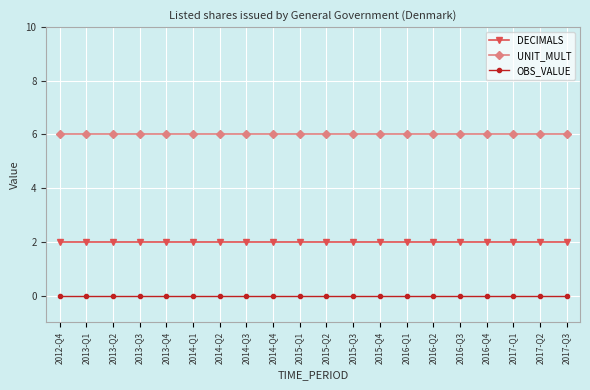

True or false: UNIT_MULT and OBS_VALUE intersect in this chart.

False